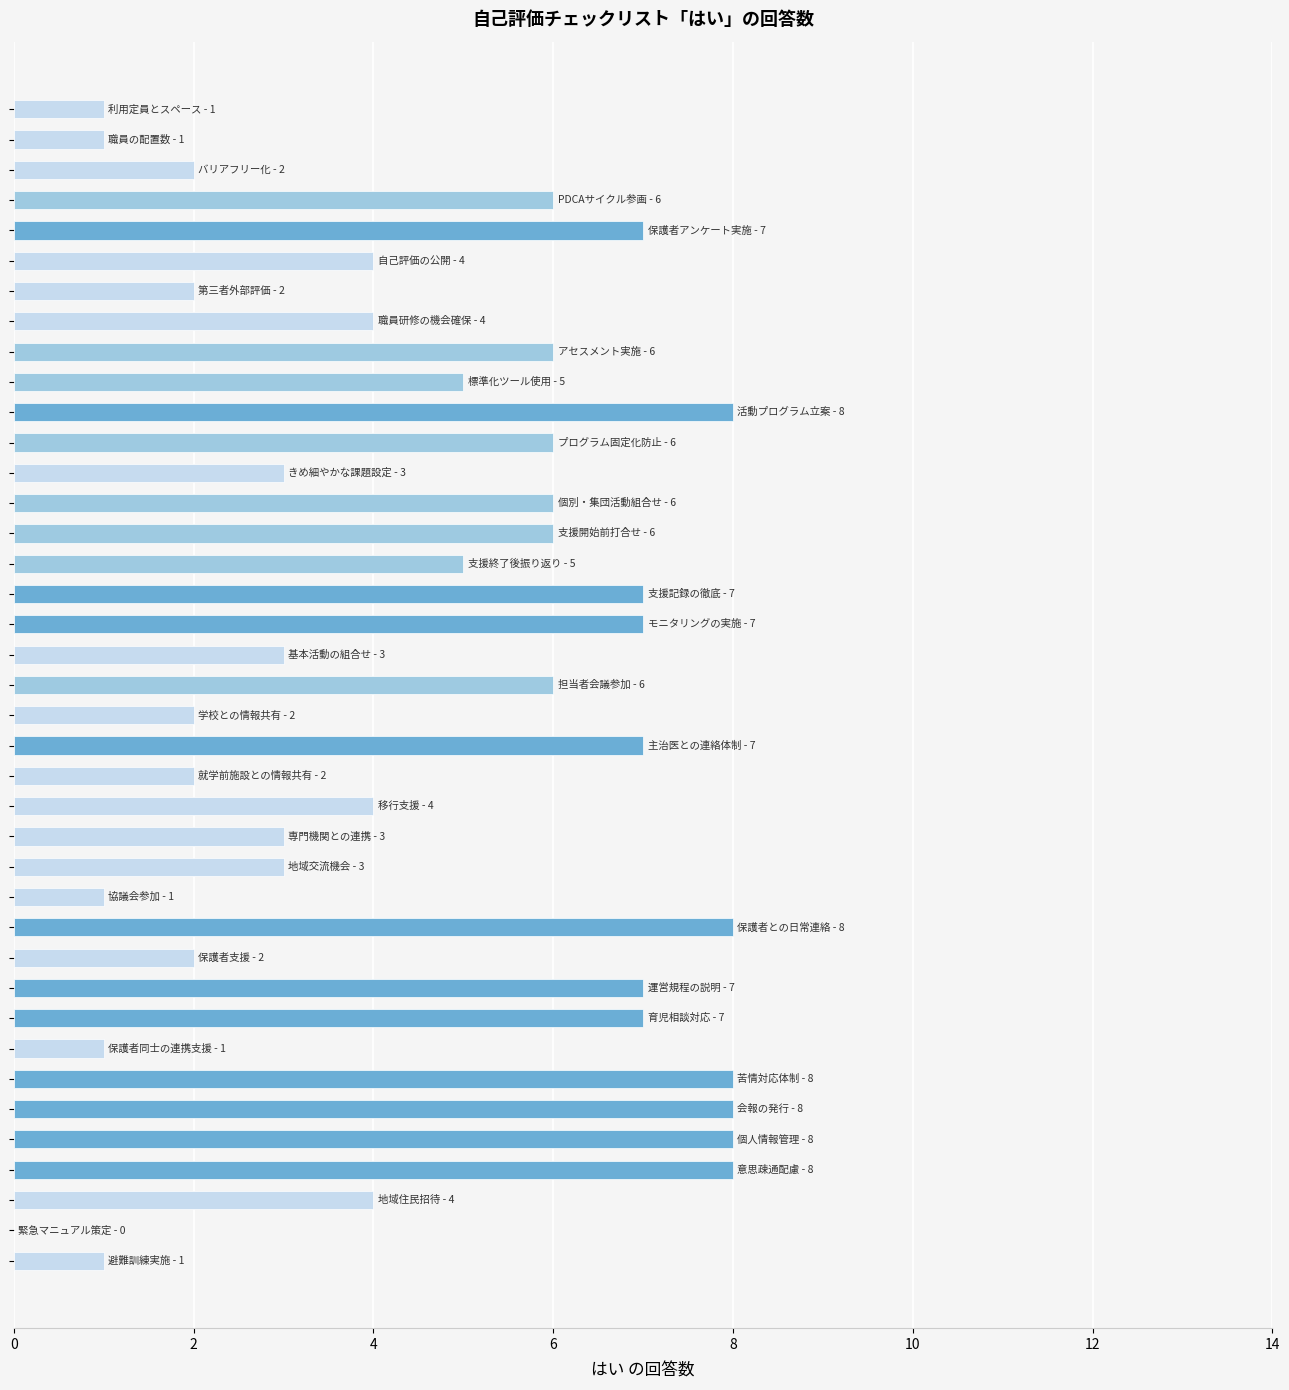

Count the number of data series in this chart.

1